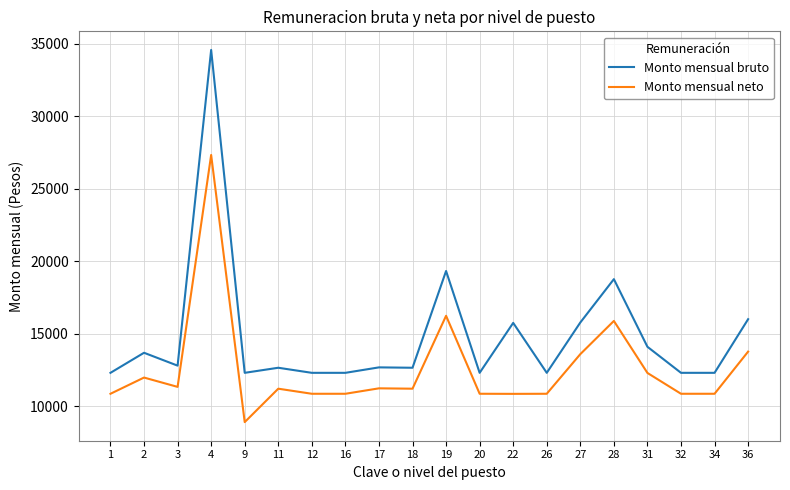

What are all the series names shown in the legend?

Monto mensual bruto, Monto mensual neto